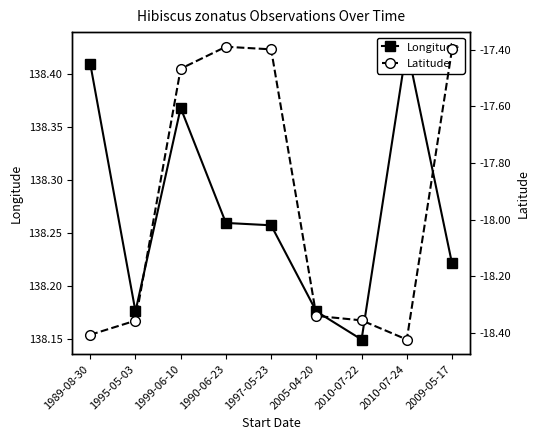

Where does the Latitude series first go above -18?

1999-06-10